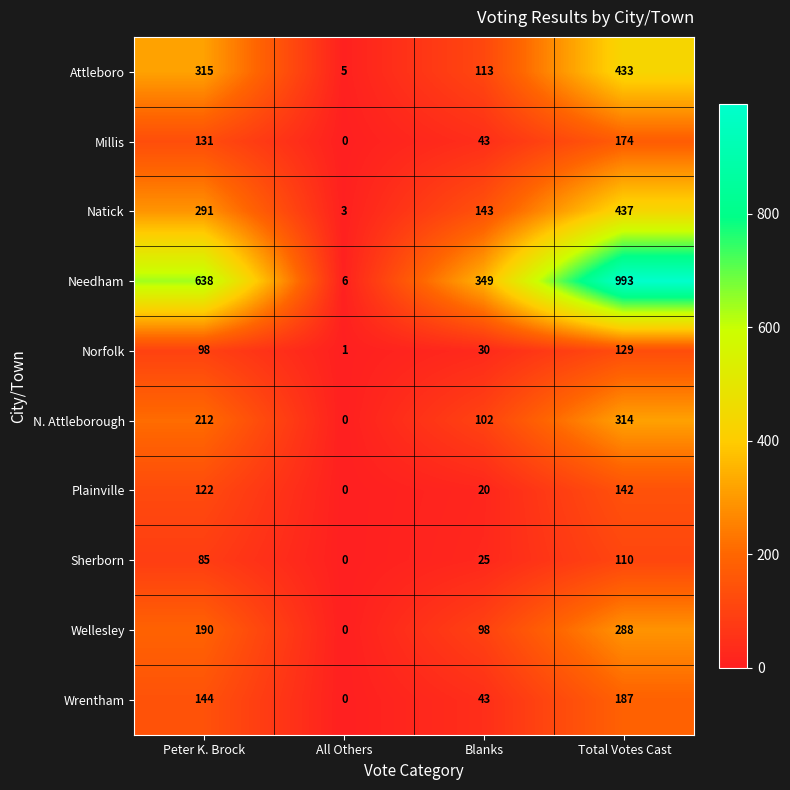

At which category is the sum across all series the highest?

Total Votes Cast